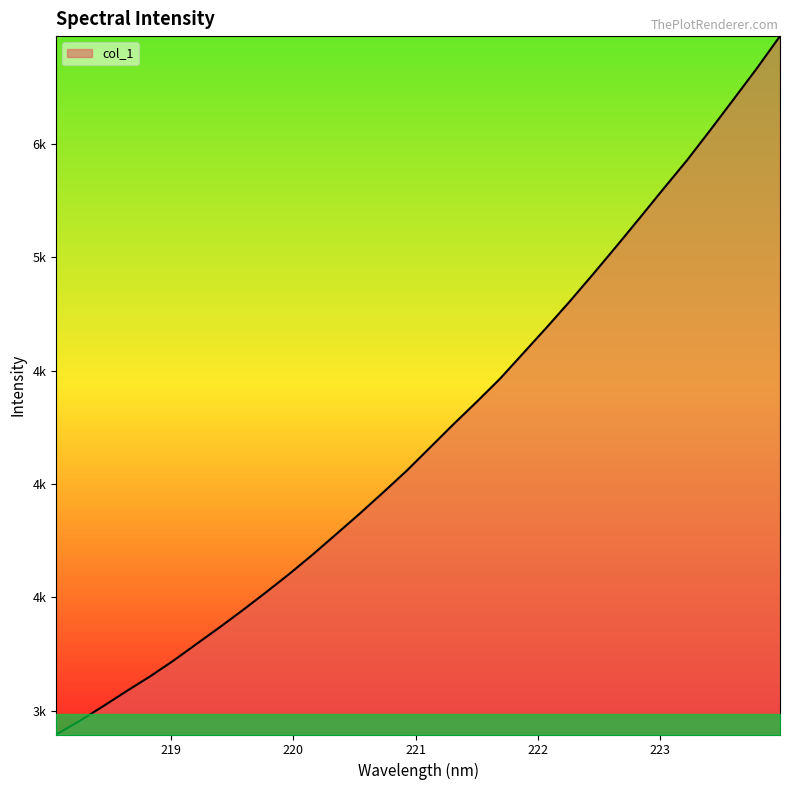

Does the chart have visible grid lines?

No